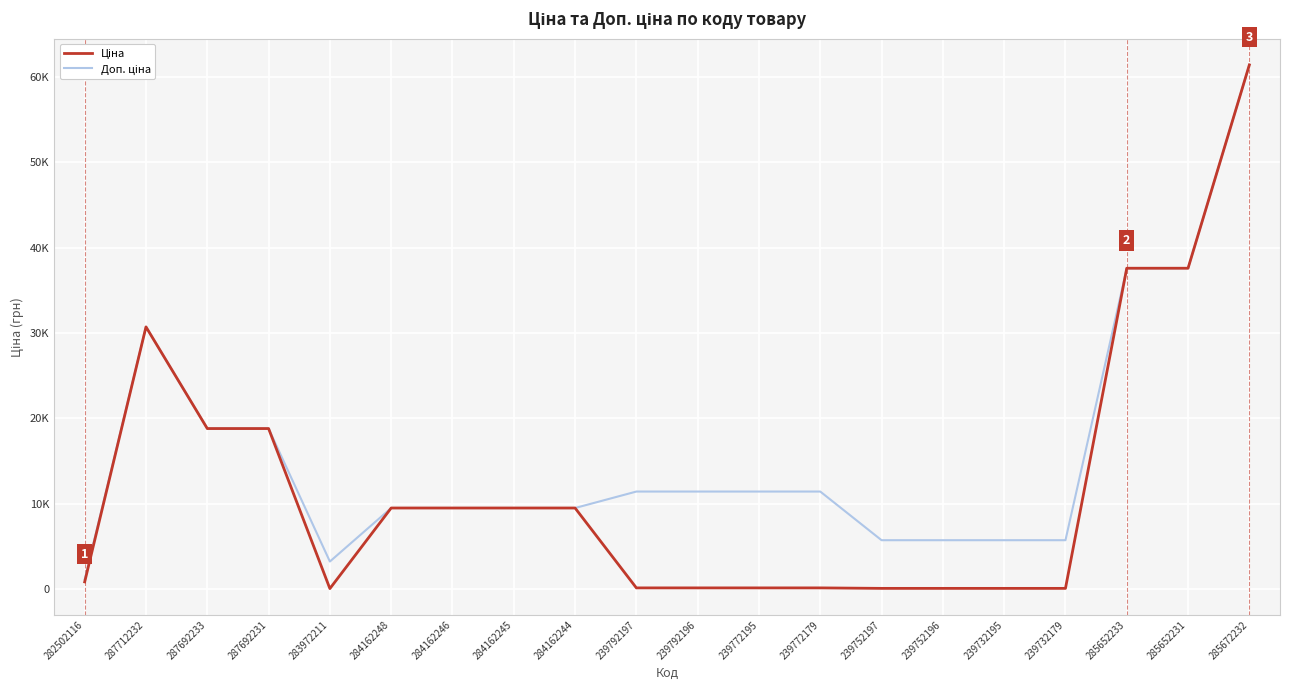

Rank the series at 287692231 from lowest to highest value.

Ціна, Доп. ціна